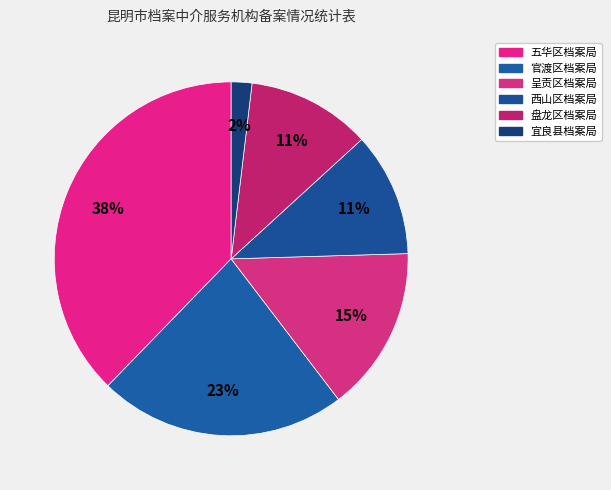

Is 宜良县档案局 the majority of the pie?

No